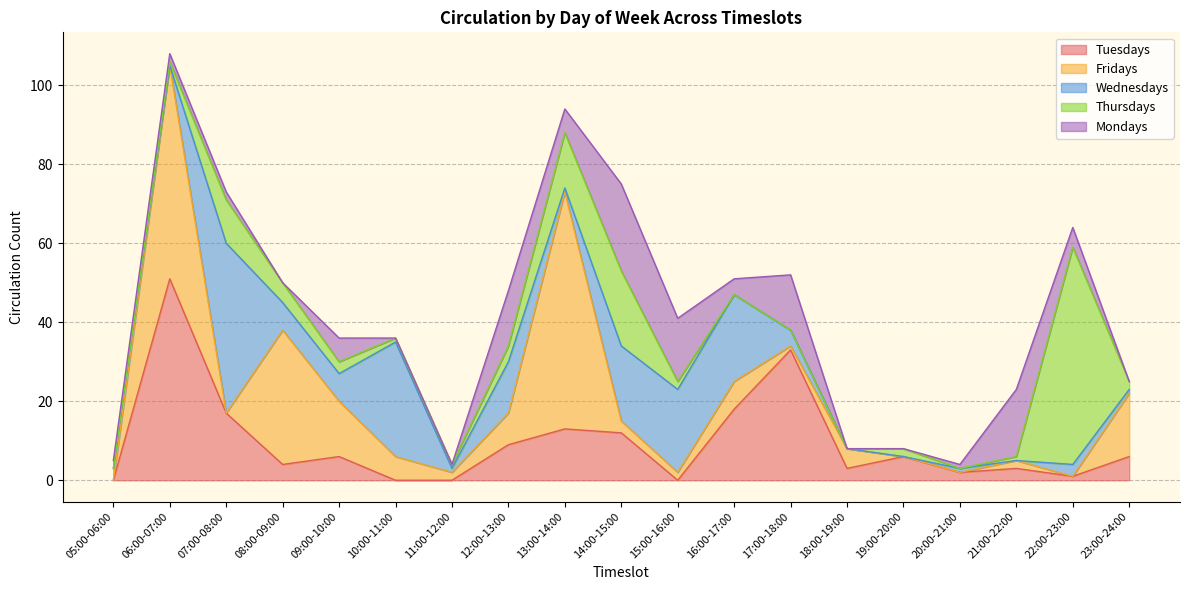

What is the average value of the Thursdays series?

6